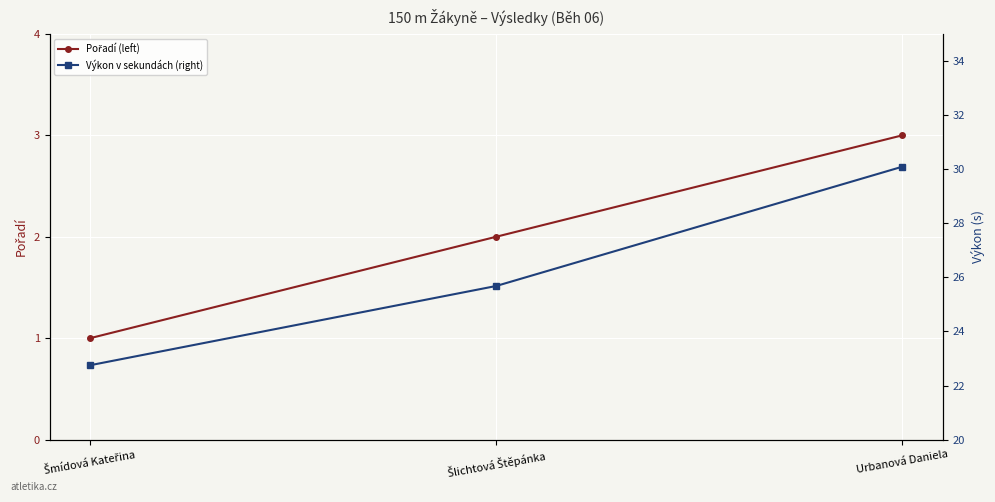

What is the minimum value for Výkon v sekundách (right)?

22.8